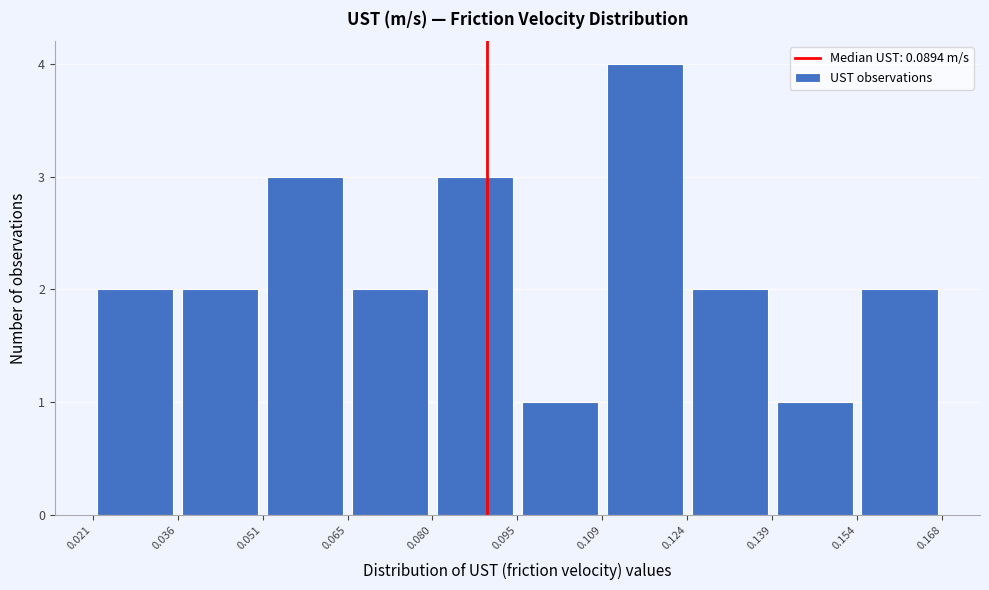

How tall is the bar that spans 0.065 to 0.080 on the x-axis? The values are not printed on the chart, so give them approximately, as read against the axis.

2